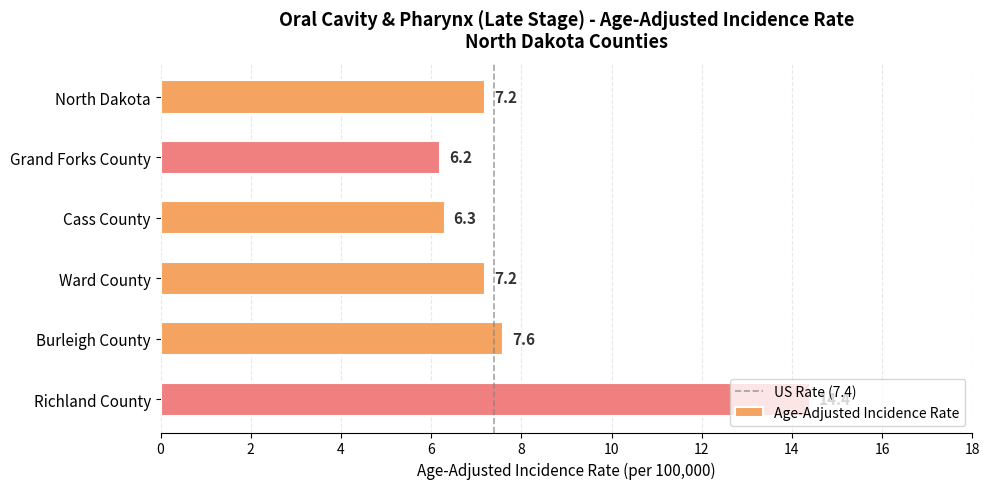

What is the value of the 2nd bar from the top?

6.2